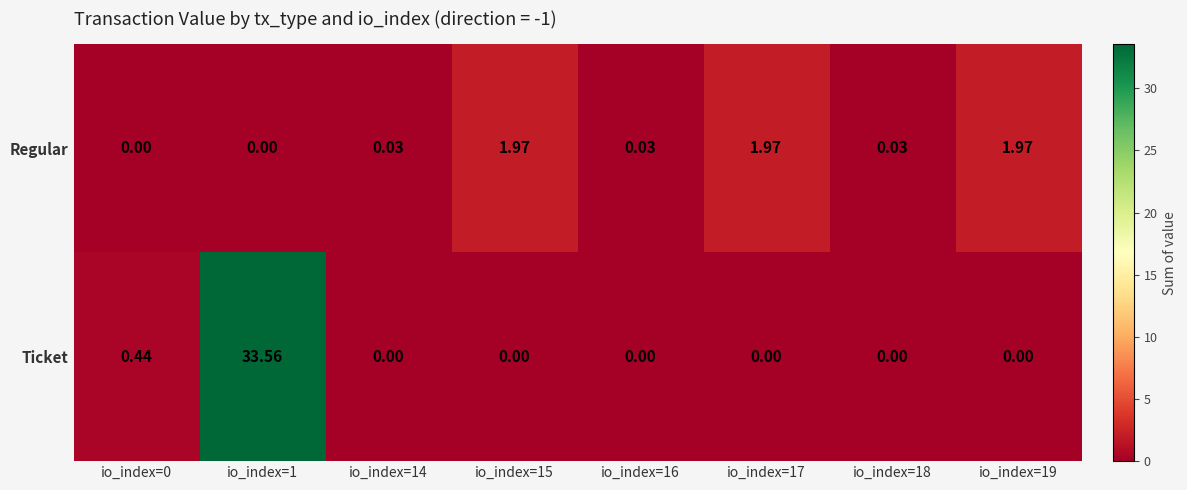

At io_index=14, list the series in order from largest to smallest.

Regular, Ticket